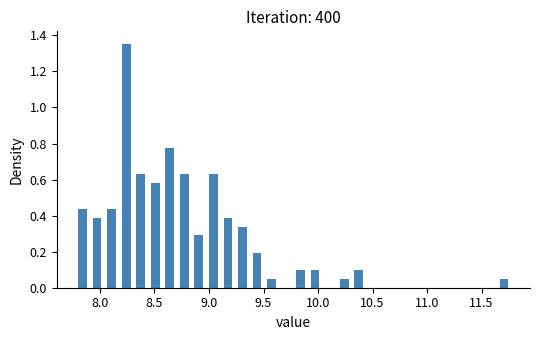

Around what value on the x-axis is the tallest bar? Give the approximate position of its centre, as read against the axis.

8.25